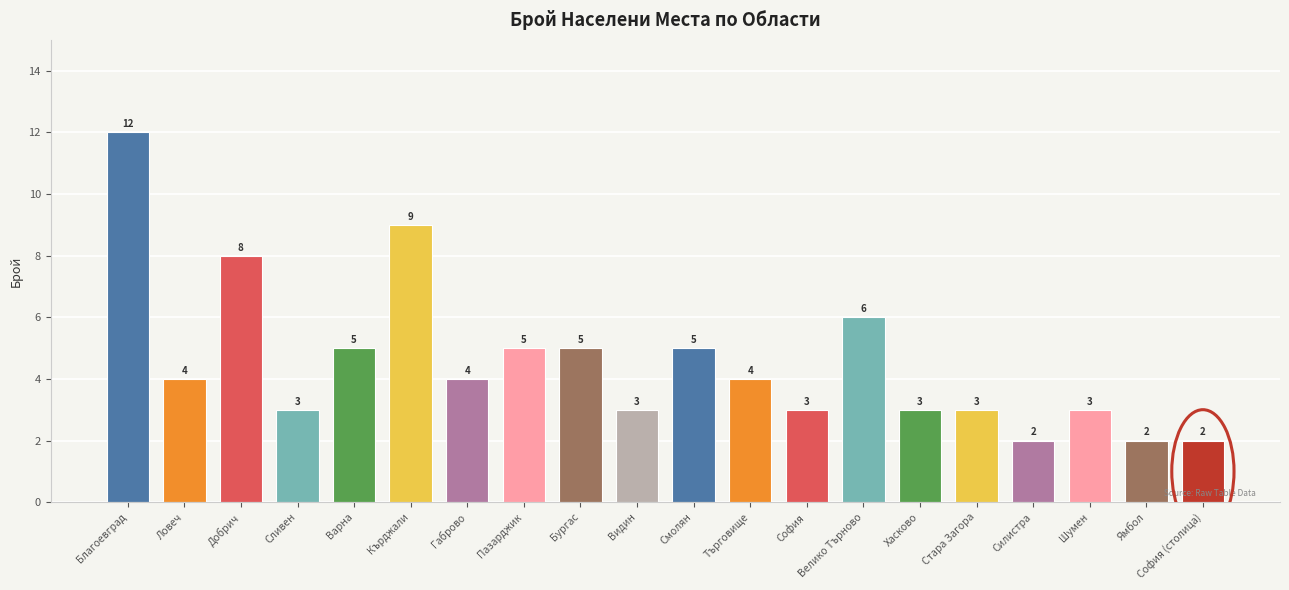

What is the value of the 13th bar from the left?

3